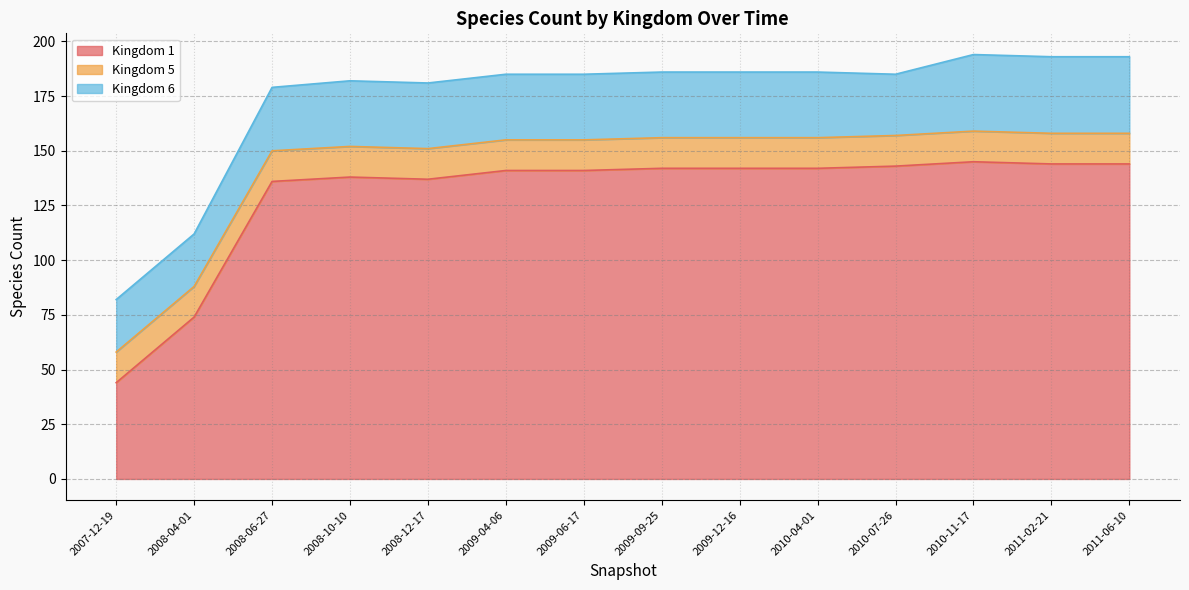

Rank the series by their maximum value, from highest to lowest.

1, 6, 5